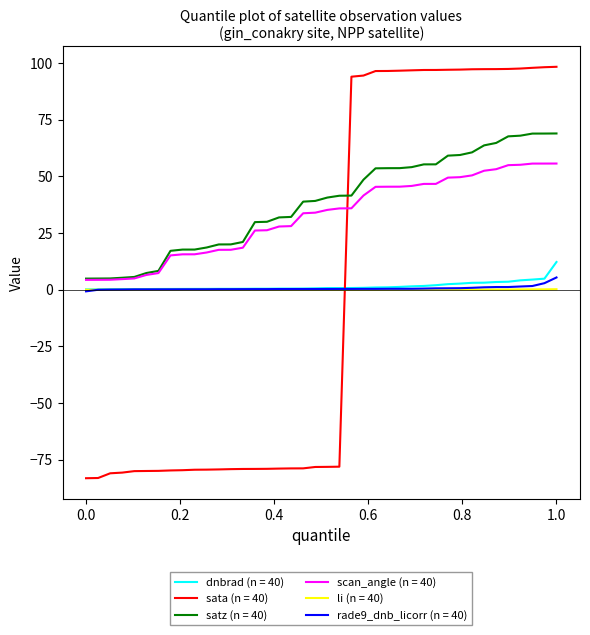

What are all the series names shown in the legend?

dnbrad (n = 40), sata (n = 40), satz (n = 40), scan_angle (n = 40), li (n = 40), rade9_dnb_licorr (n = 40)